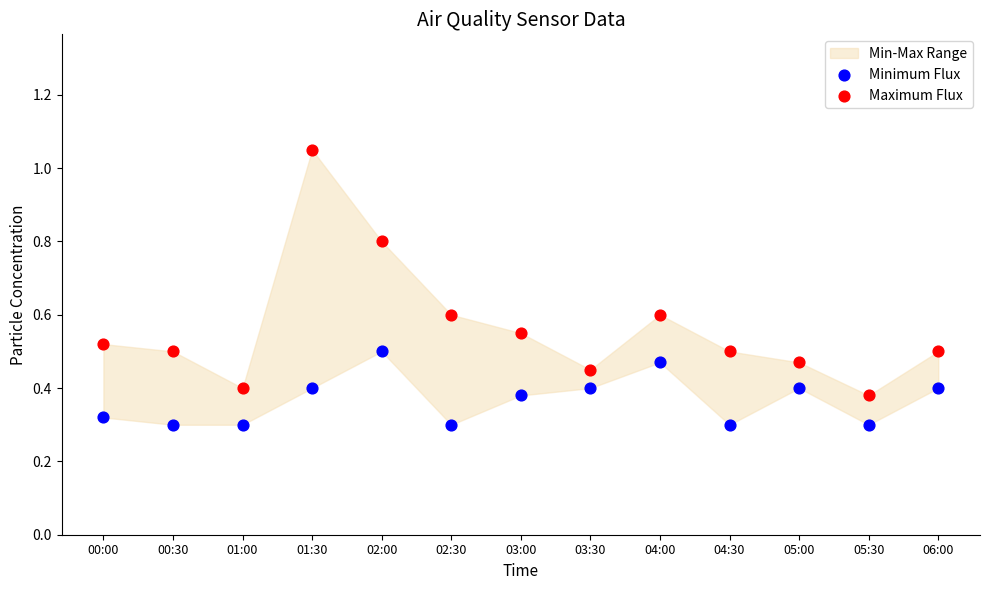

Which series has the widest spread of Y values?

Maximum Flux